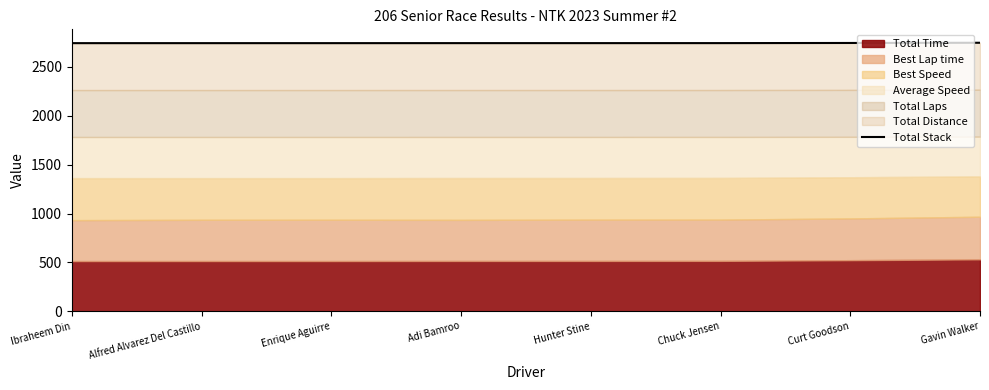

Between Enrique Aguirre and Hunter Stine, which is larger?

Hunter Stine